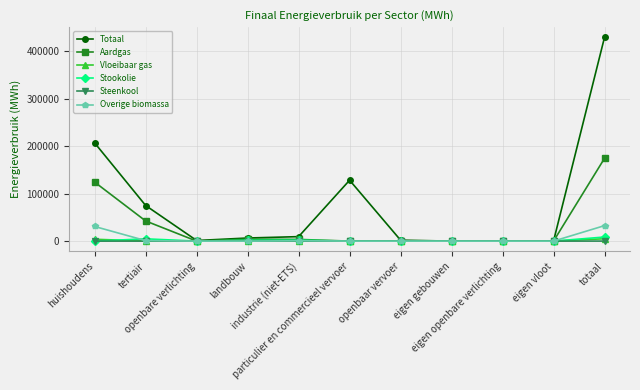

What are all the series names shown in the legend?

Totaal, Aardgas, Vloeibaar gas, Stookolie, Steenkool, Overige biomassa